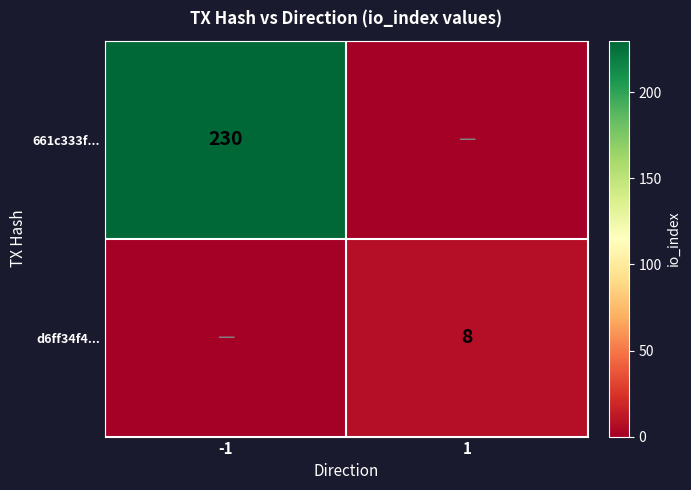

Is the value of d6ff34f4... at 1 greater than the value of 661c333f... at -1?

No